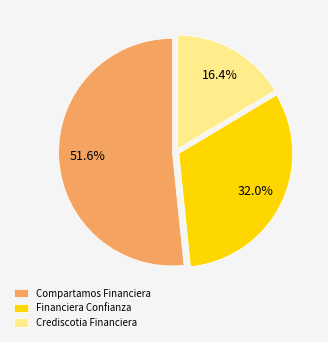

Approximately how many times larger is the value at Financiera Confianza compared to Compartamos Financiera?

0.6